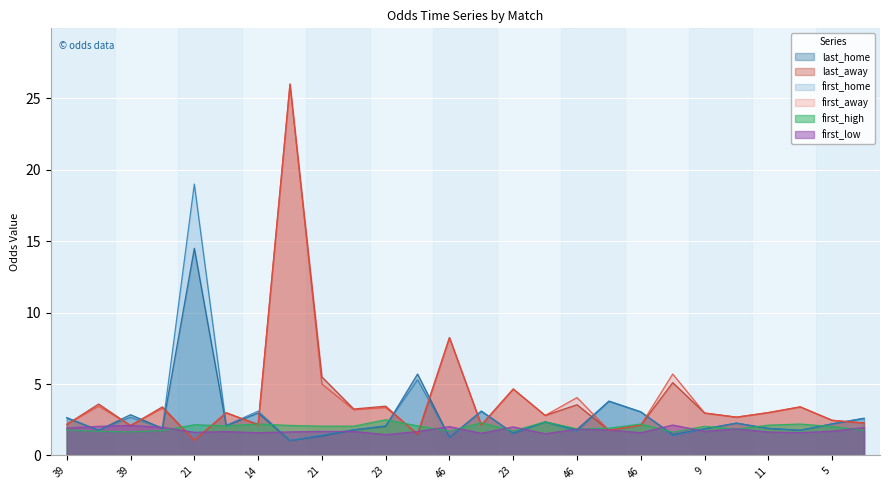

How many values in the first_high series exceed 2?

15